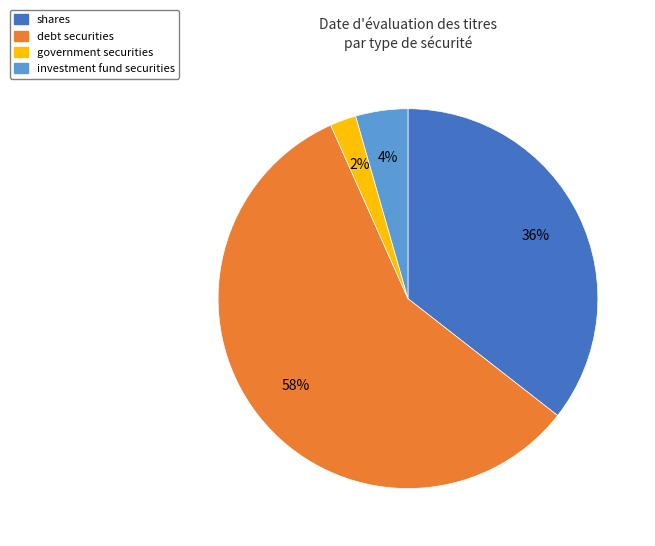

To the nearest percent, what percentage of the pie is debt securities?

58%